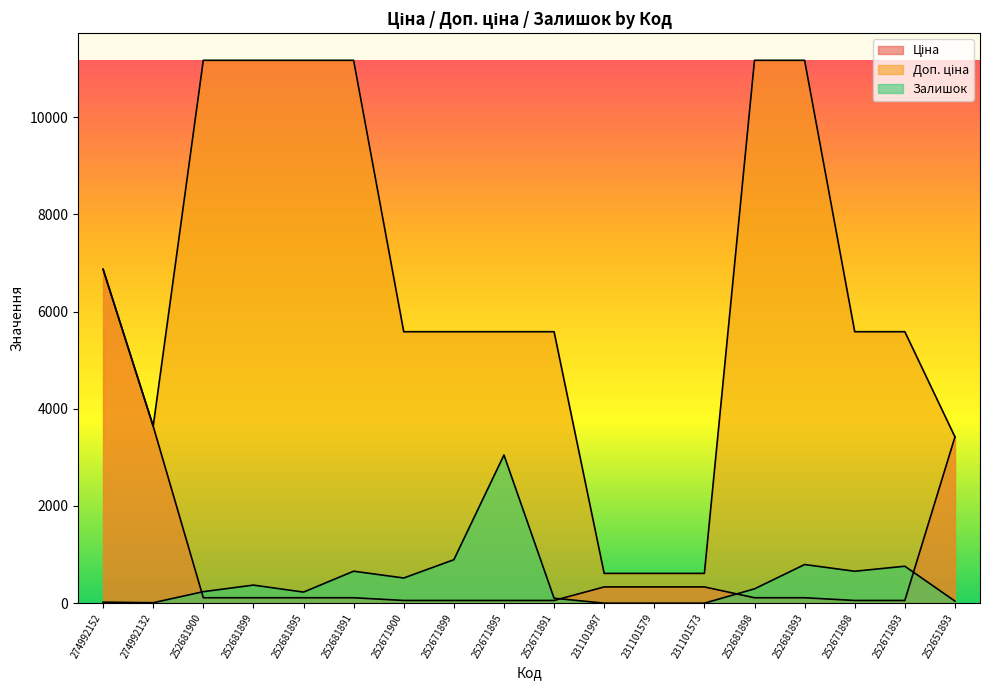

The Ціна series shows 37.5 at 252671893. True or false?

False